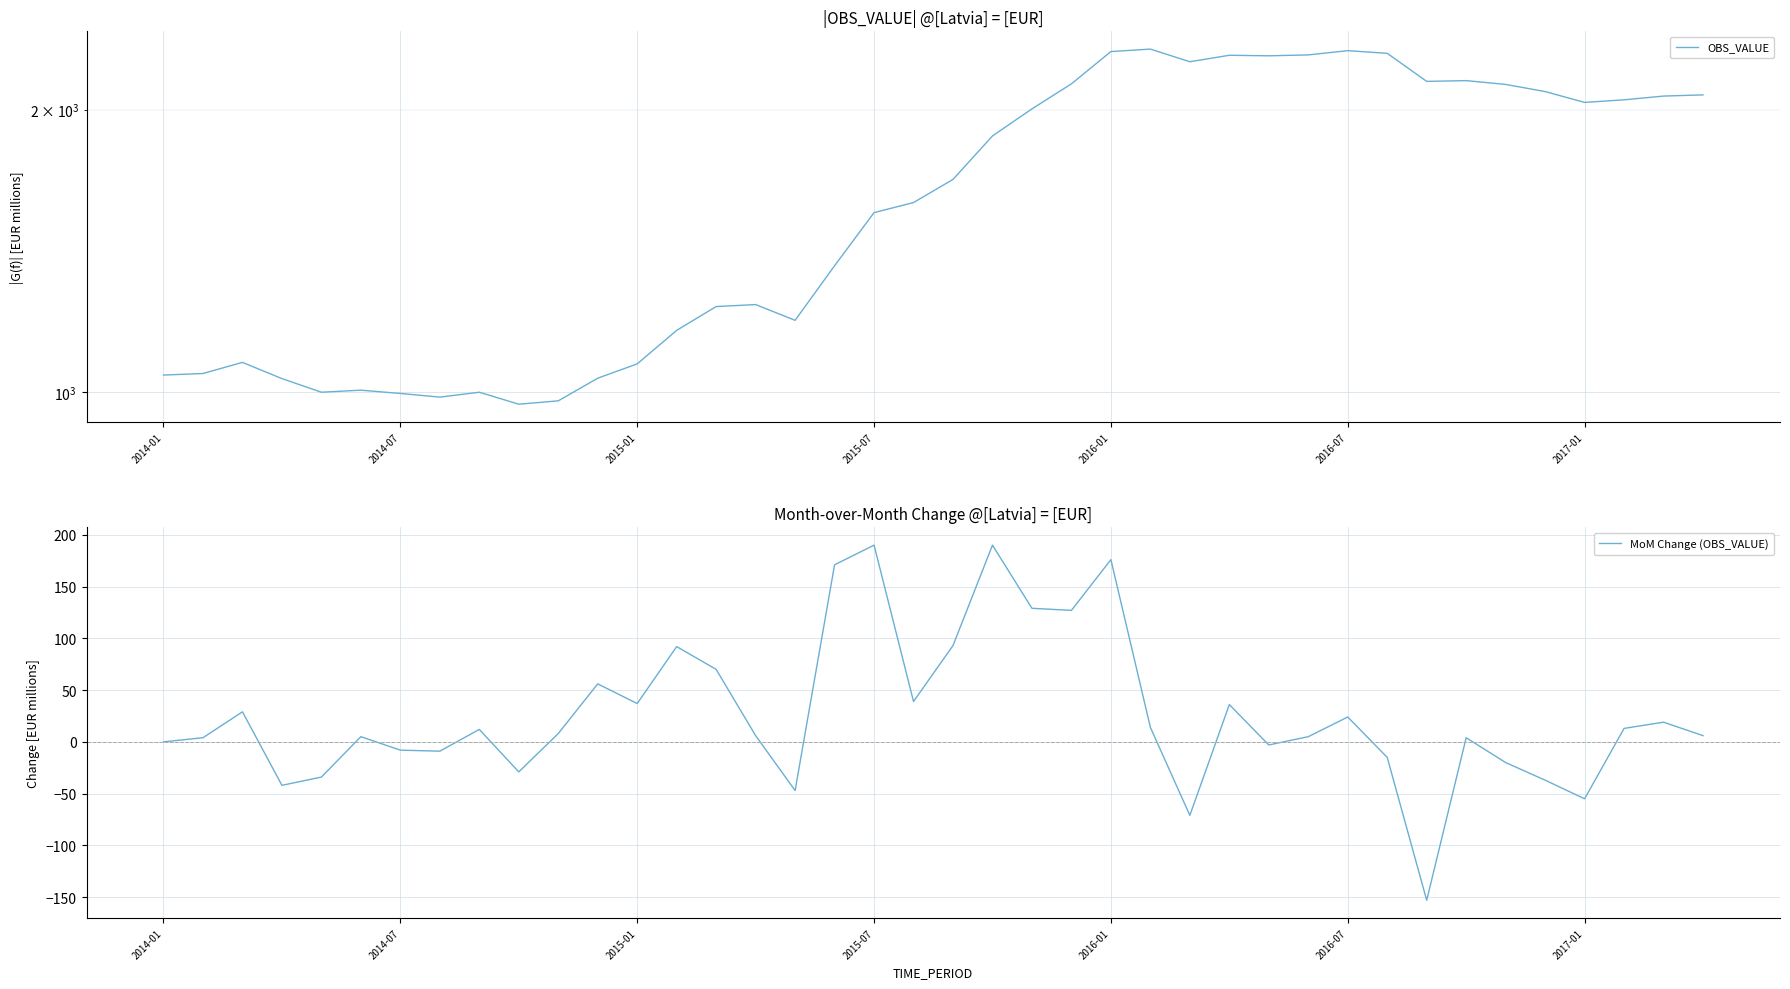

What is the highest value of the MoM Change (OBS_VALUE) series?

190